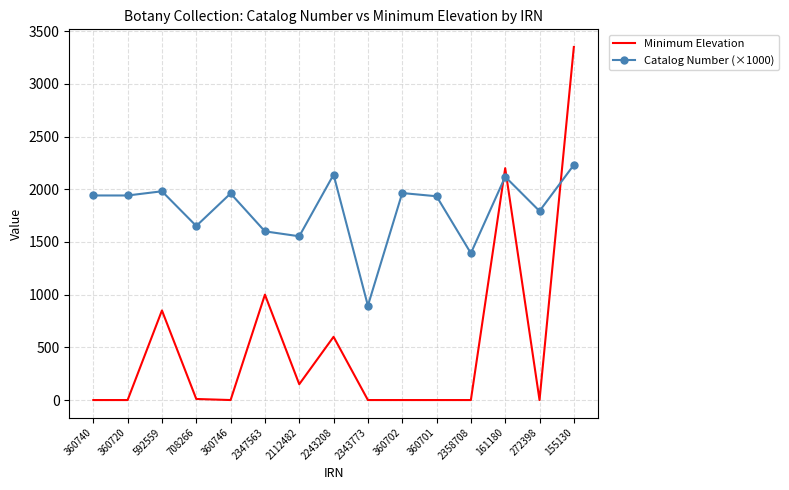

True or false: Catalog Number (×1000) has a value of 1393.1 at 2358708.

True